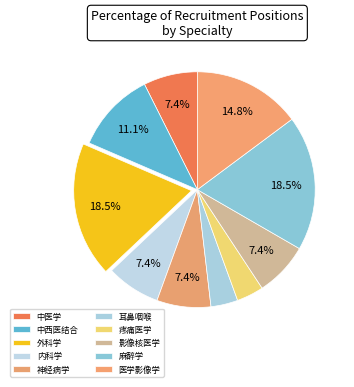

To the nearest percent, what is the average slice percentage?

10%